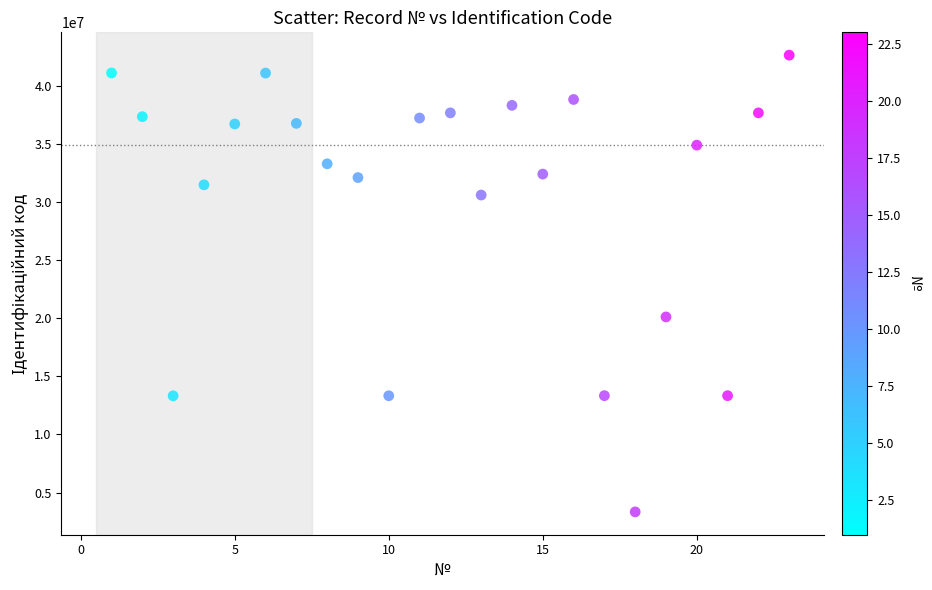

What Y value in the scatter plot is closest to 22982425?

20108455